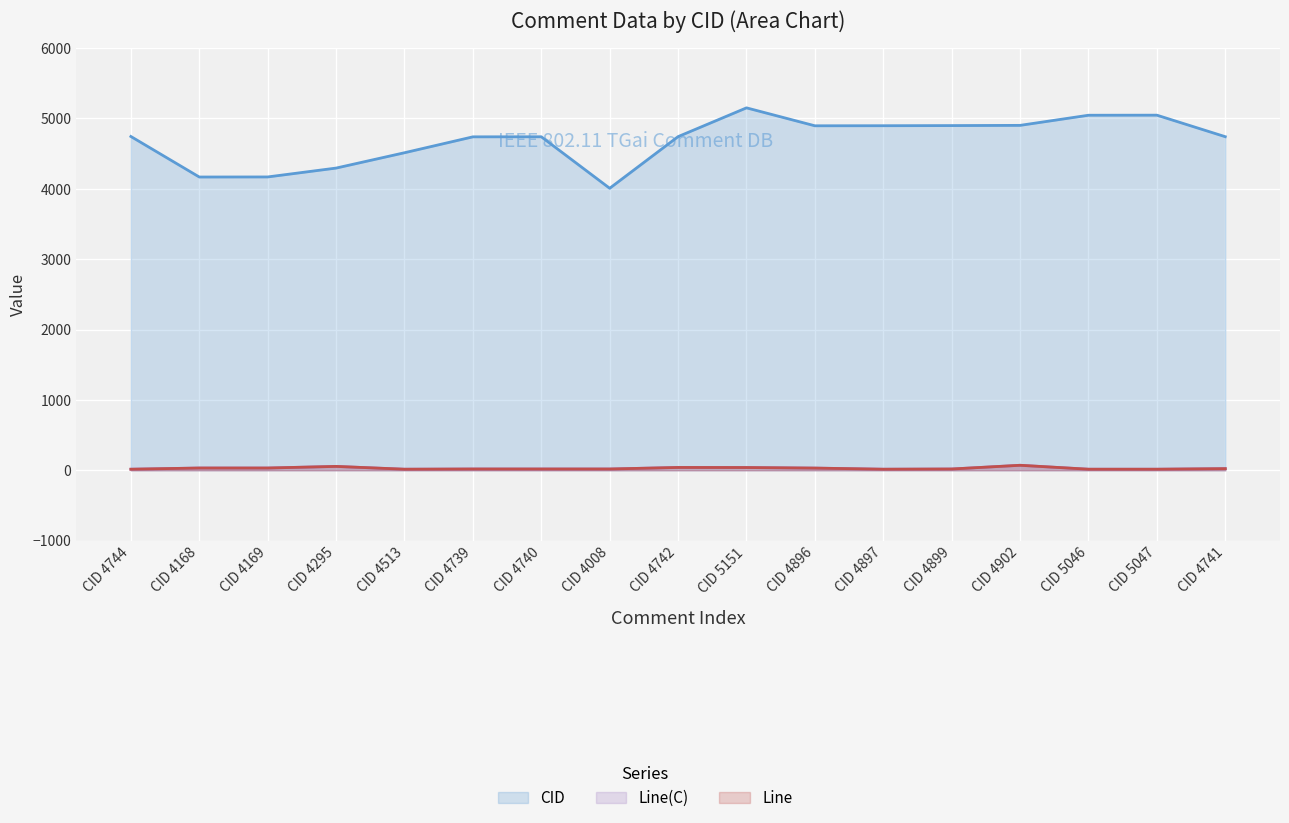

What is the label of the 7th point from the left?

CID 4740